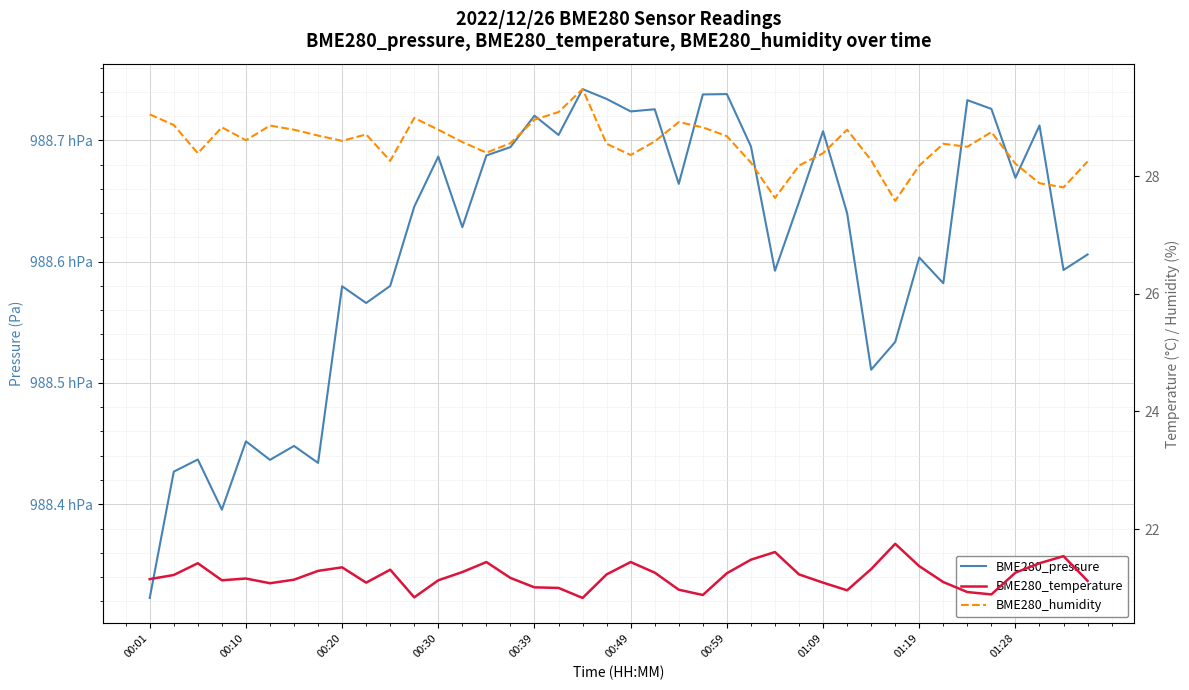

True or false: BME280_temperature and BME280_pressure intersect in this chart.

False